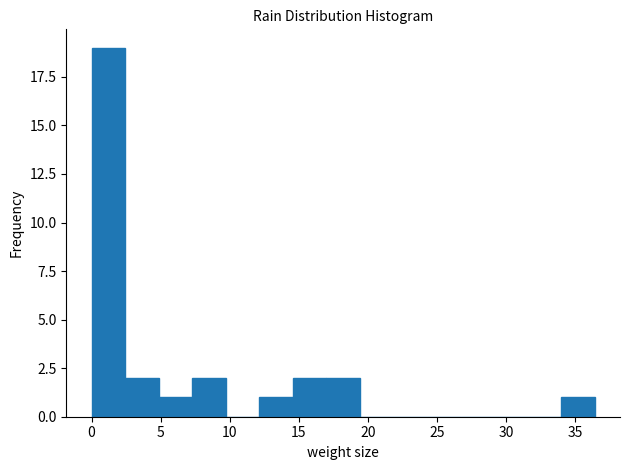

Over which range of the x-axis is the bar tallest?

0.0 to 2.5